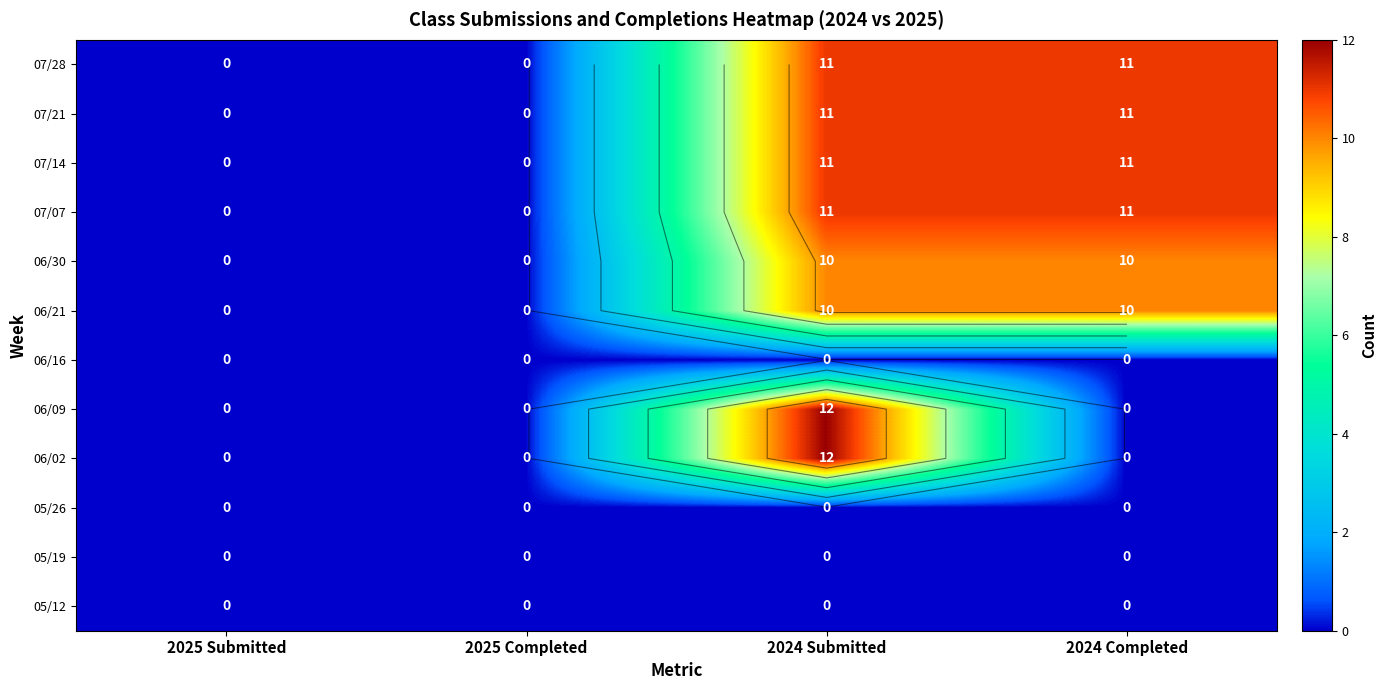

Which series has the widest spread of values?

06/09